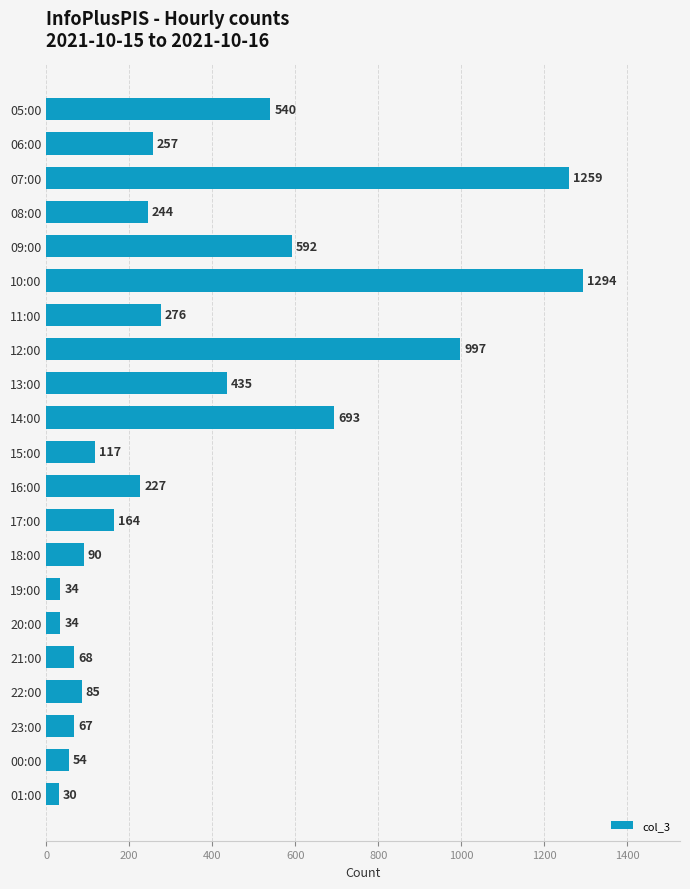

At which label is the value closest to 662?

14:00